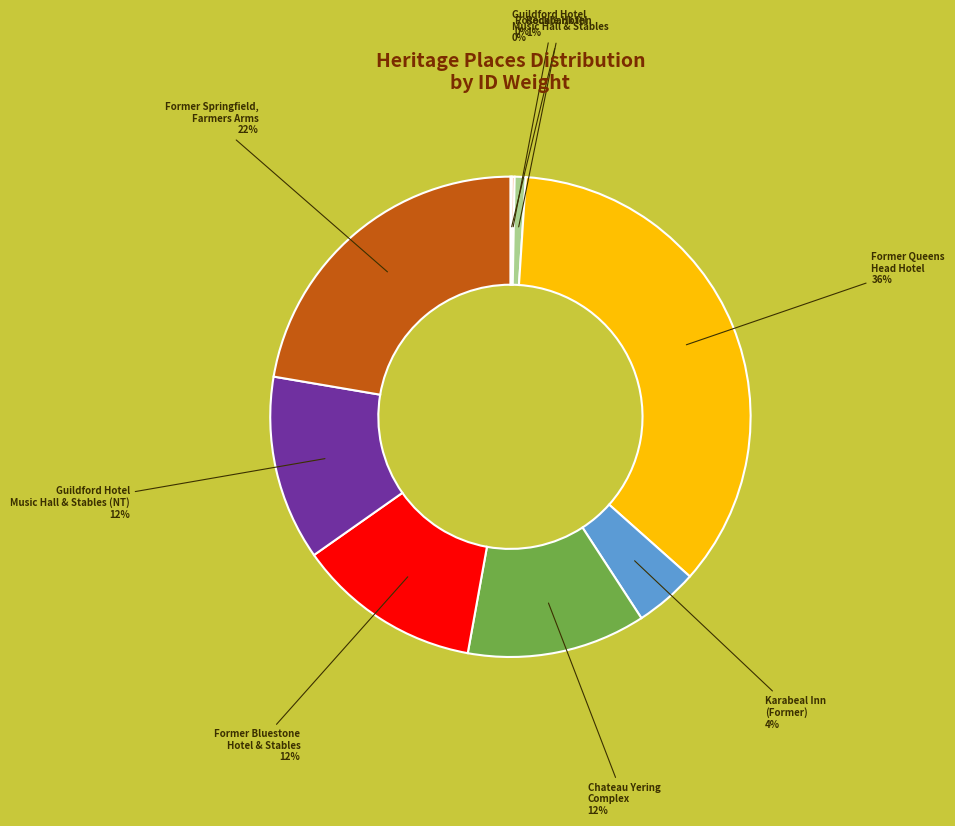

Is there any slice that represents more than half of the pie?

No